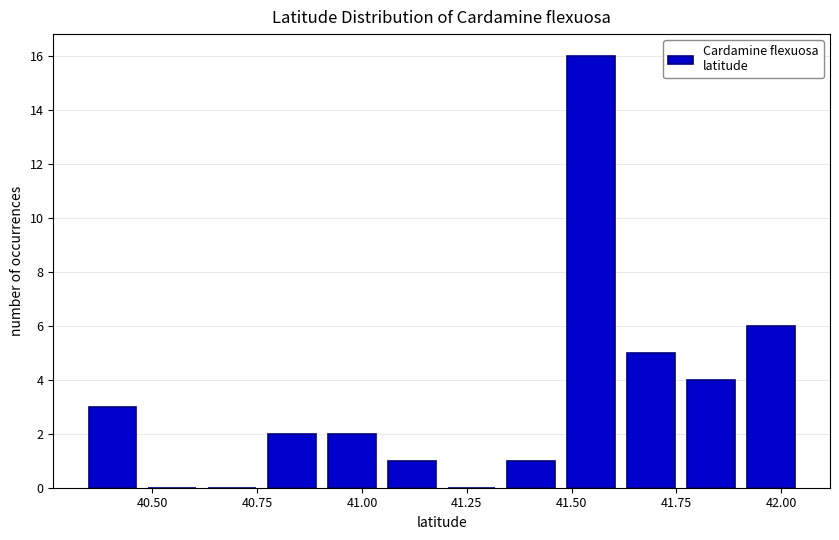

Around what value on the x-axis is the tallest bar? Give the approximate position of its centre, as read against the axis.

41.55